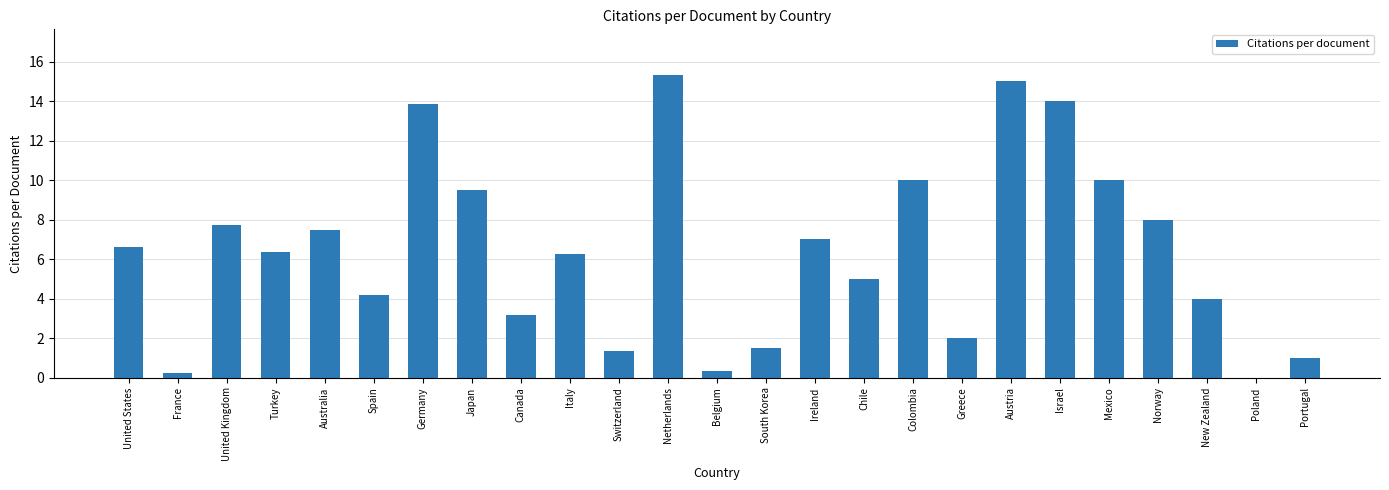

The value at Australia is 12.2. True or false?

False